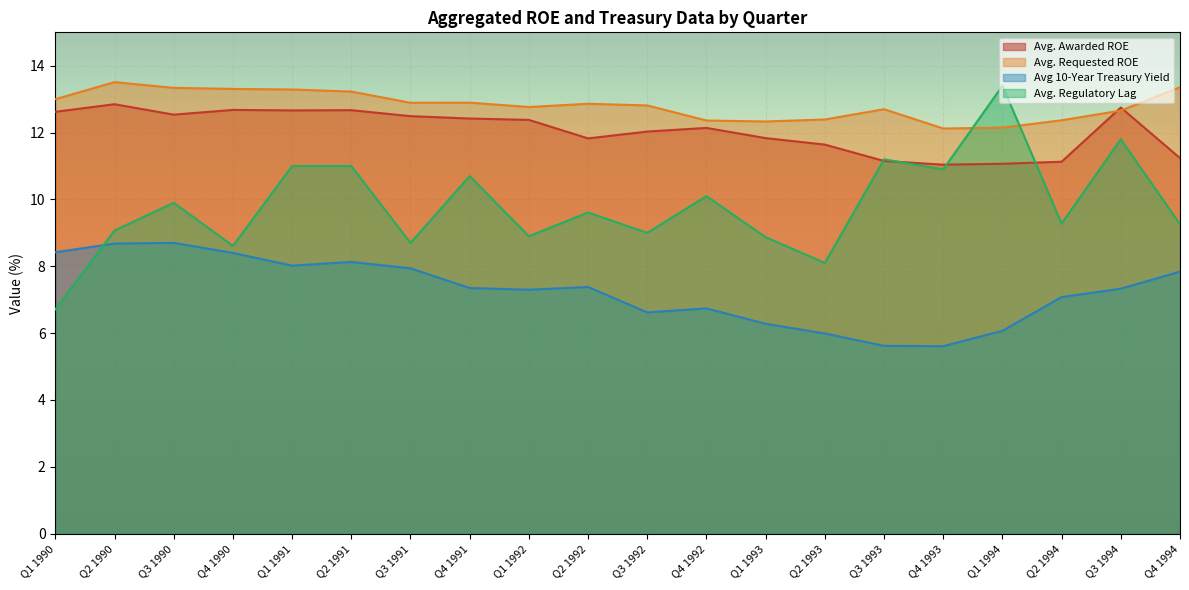

The Avg 10-Year Treasury Yield series shows 8.4 at Q1 1990. True or false?

True